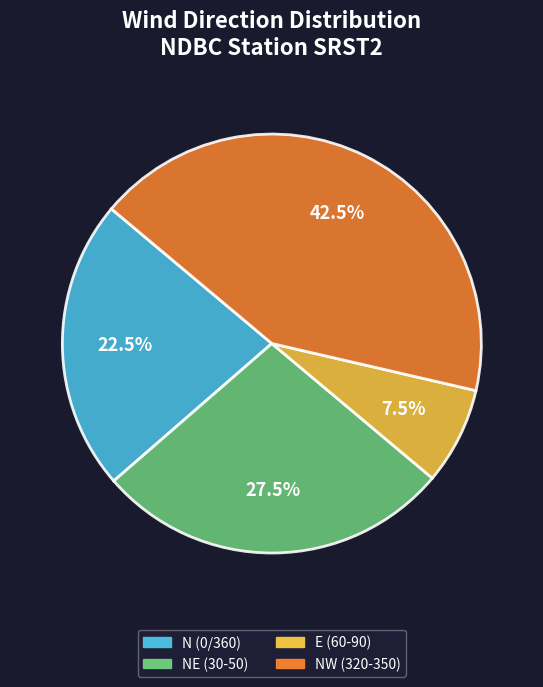

Count the number of slices in the pie.

4